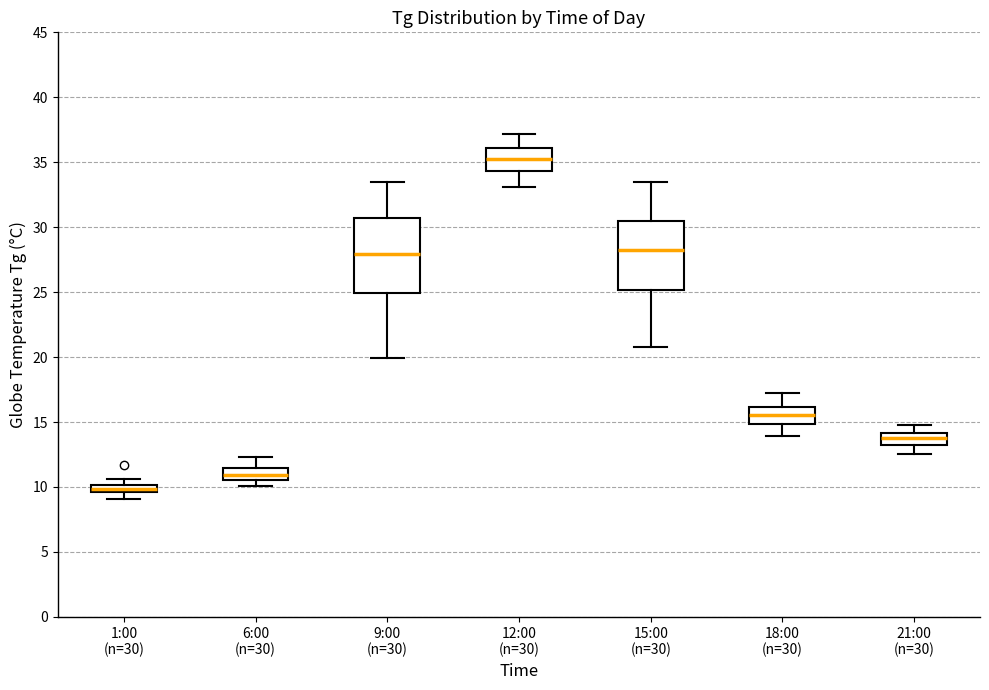

Where is the upper edge of the box for 6:00 (n=30) on the y-axis? The values are not printed on the chart, so give them approximately, as read against the axis.

11.5